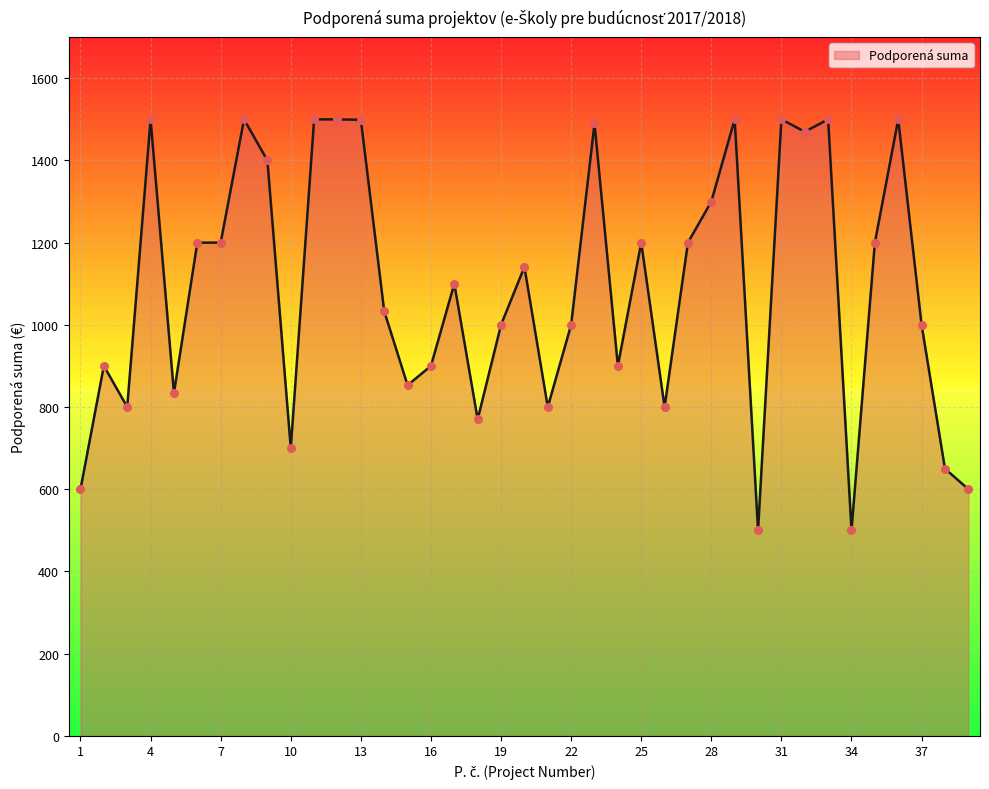

What is the difference between the maximum and minimum values?

1000